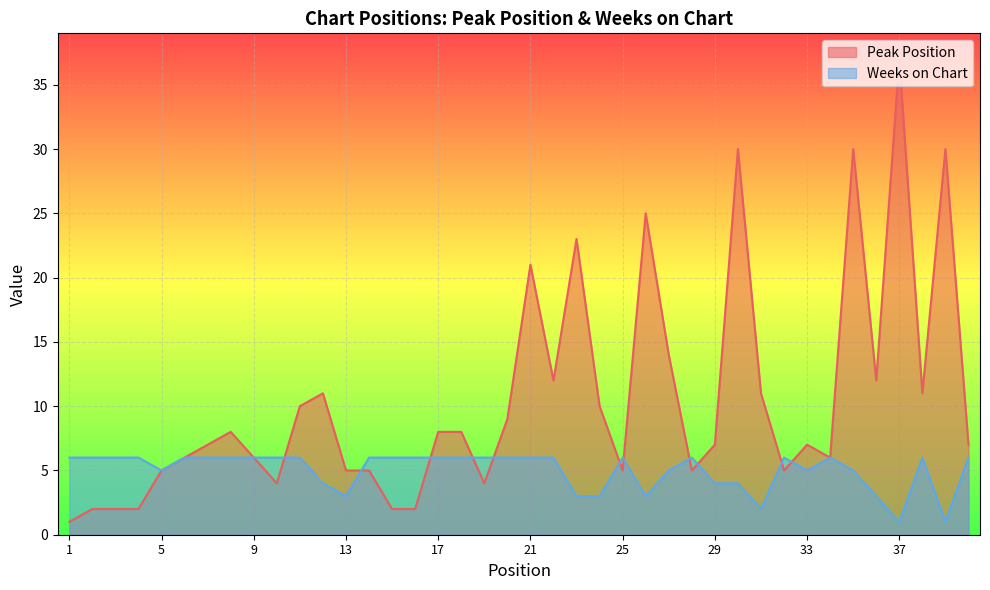

Which has a higher value, 8 or 30?

30